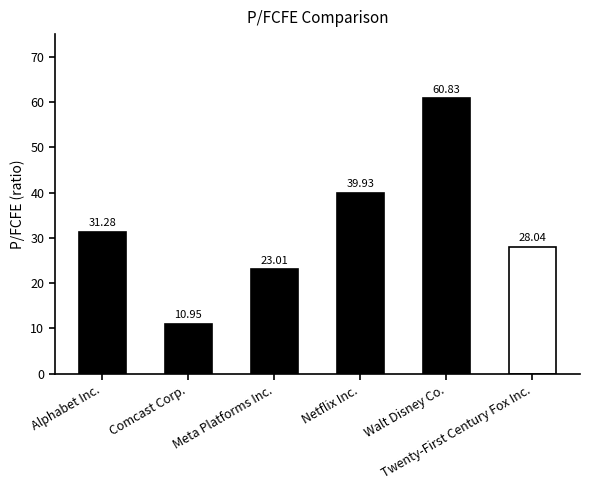

What is the average value?

32.3